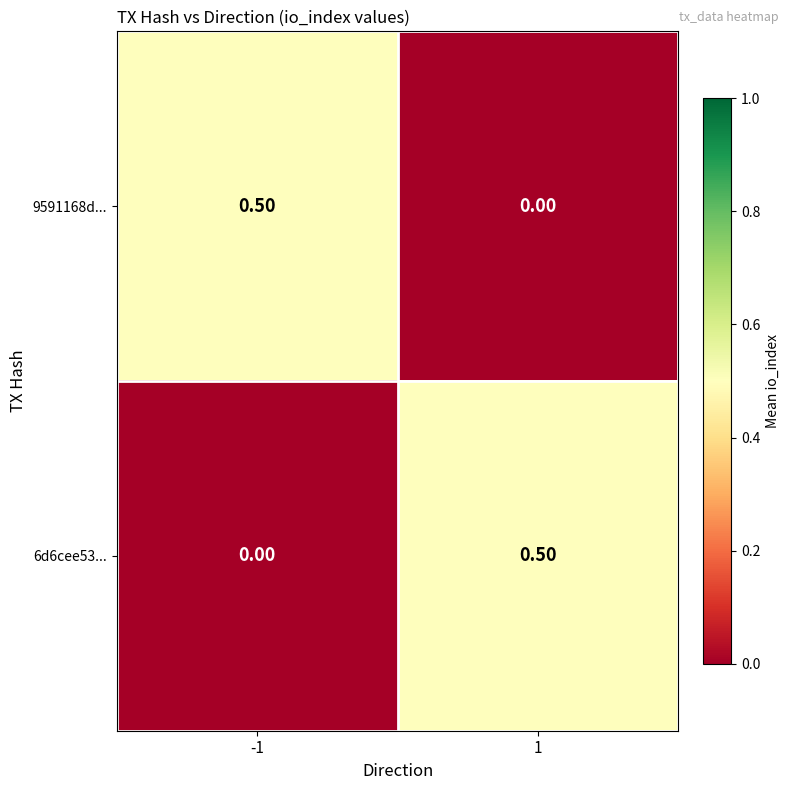

What is the difference between the highest and lowest values at 1?

0.5